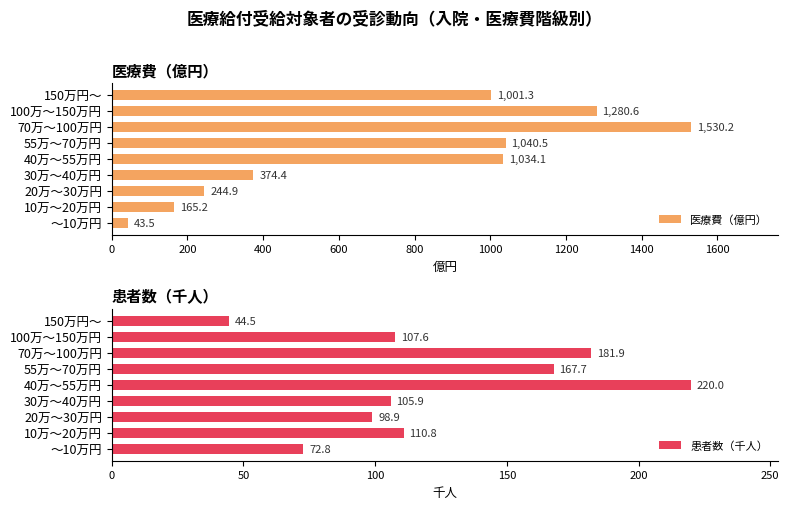

At which label is 医療費（億円） closest to 786?

150万円～